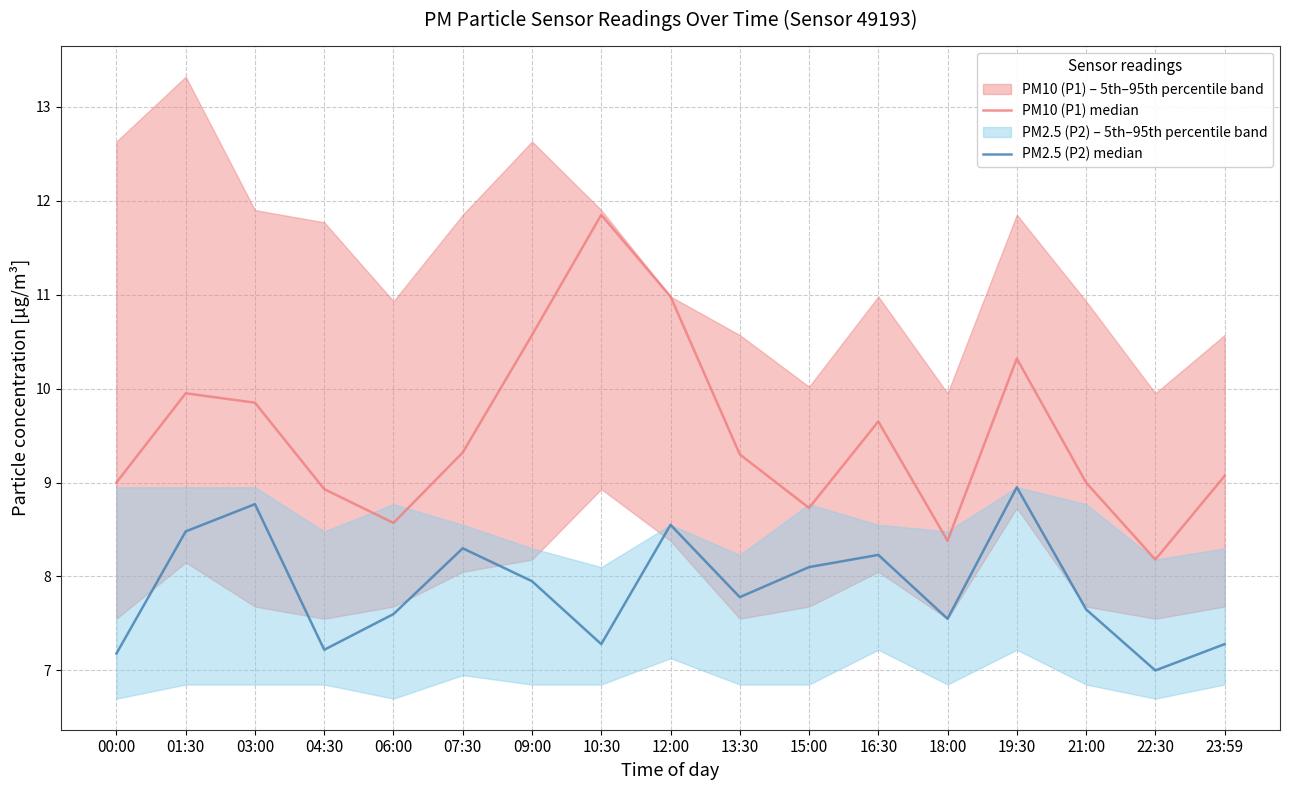

Read the PM10 (P1) median value at 04:30.

8.9